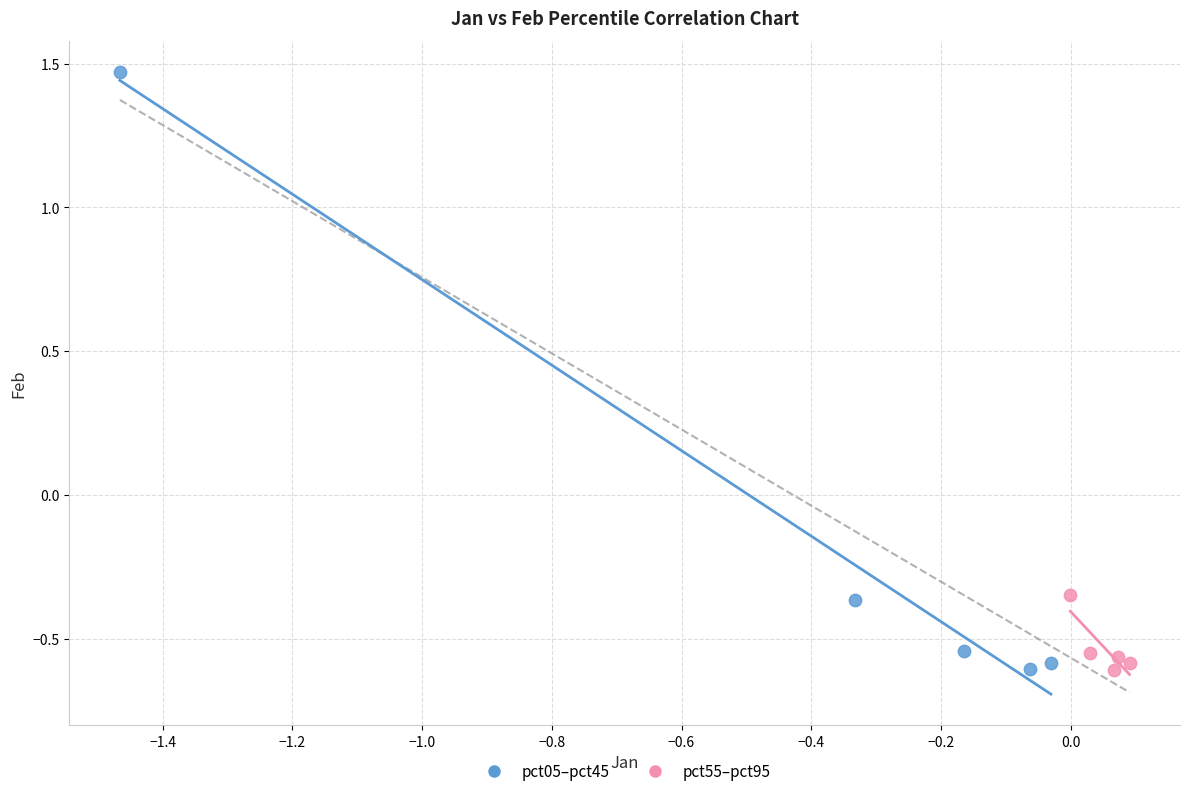

Which series has the widest spread of Y values?

pct05–pct45